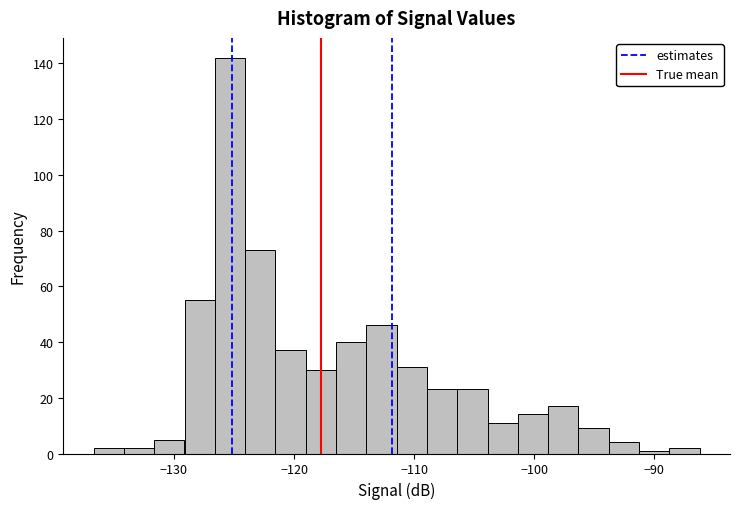

Around what value on the x-axis is the tallest bar? Give the approximate position of its centre, as read against the axis.

-125